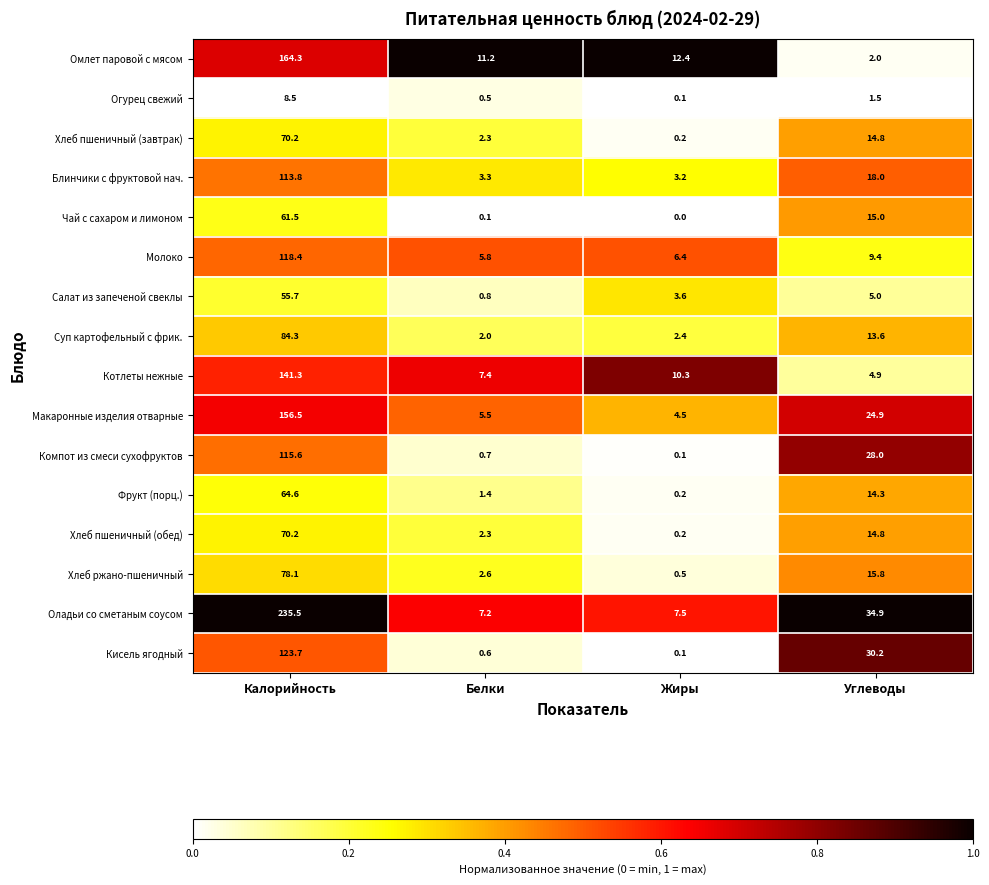

What is the difference between the maximum and minimum values in the Чай с сахаром и лимоном series?

61.5